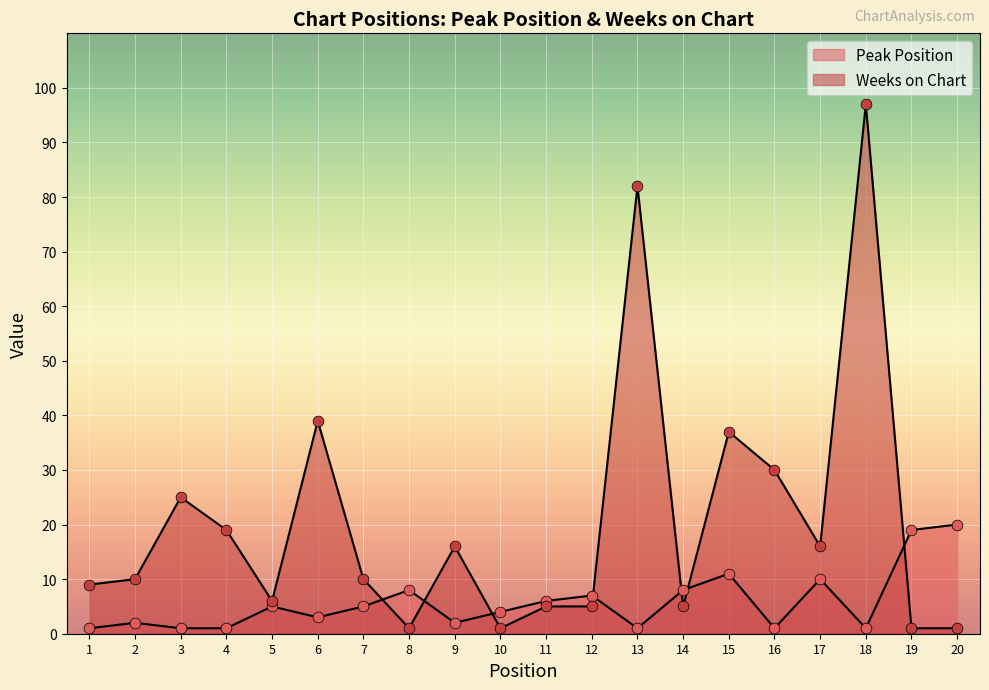

Which series reaches the maximum Y coordinate?

Weeks on Chart